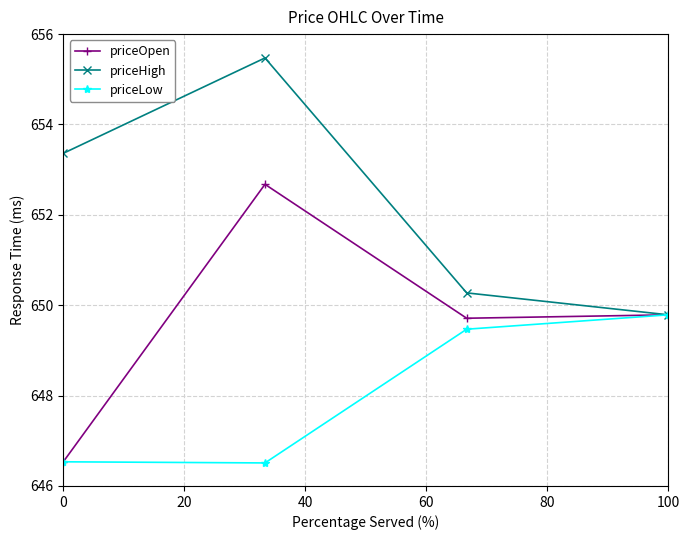

Reading left to right, list all the values displayed in this chart.

priceOpen: 646.5	652.7	649.7	649.8
priceHigh: 653.4	655.5	650.3	649.8
priceLow: 646.5	646.5	649.5	649.8